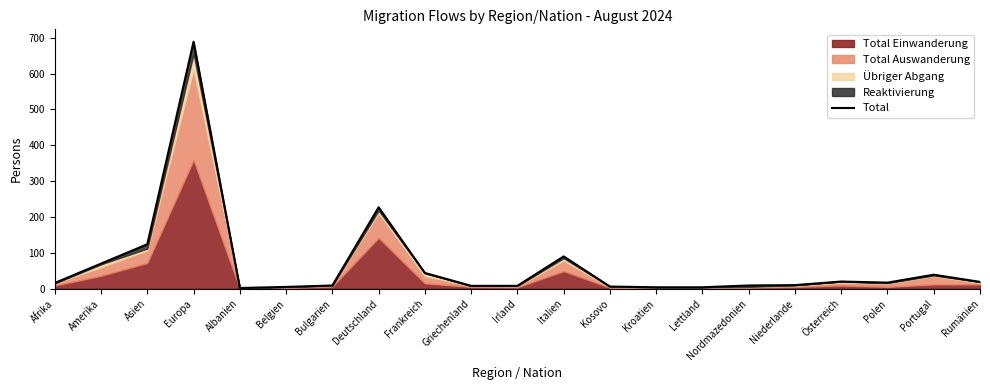

List the labels in order of value, largest first.

Europa, Deutschland, Asien, Italien, Amerika, Frankreich, Portugal, Österreich, Rumänien, Polen, Afrika, Niederlande, Bulgarien, Nordmazedonien, Griechenland, Irland, Kosovo, Belgien, Kroatien, Lettland, Albanien